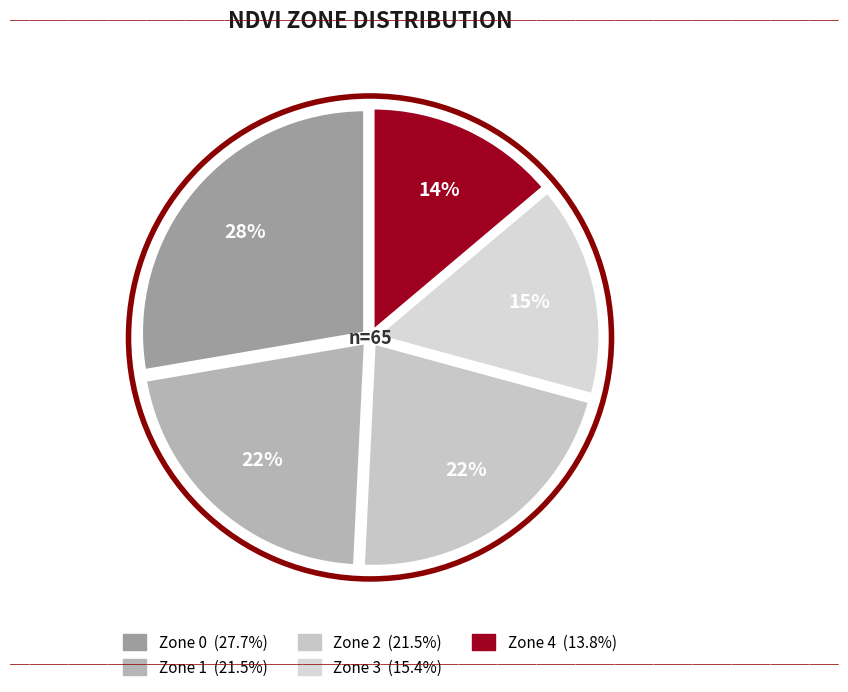

To the nearest percent, what is the average slice percentage?

20%